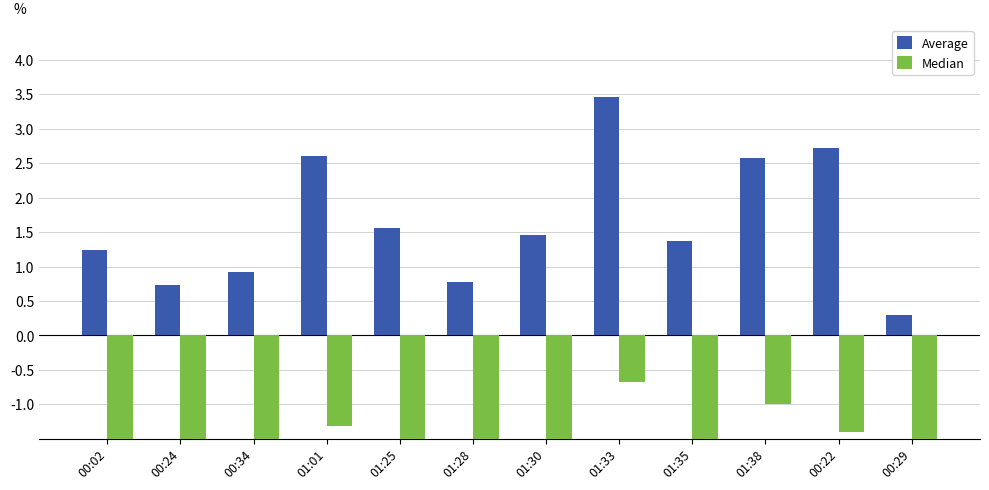

What are all the series names shown in the legend?

Average, Median